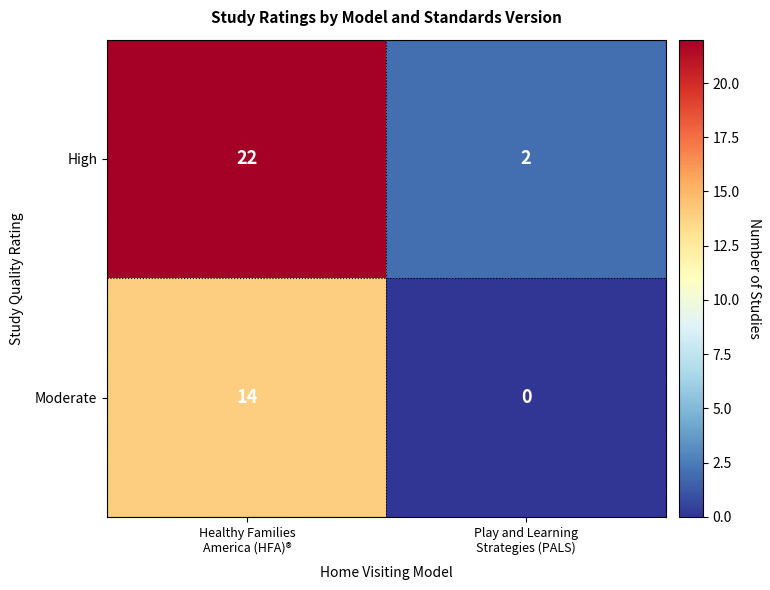

List the series in order of their overall mean, highest first.

High, Moderate